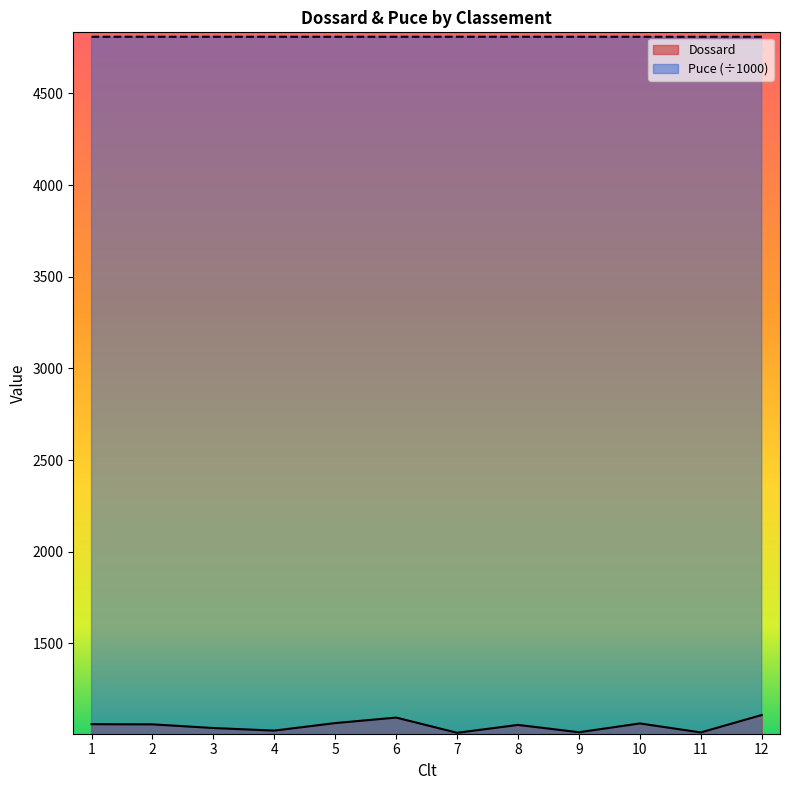

Is it true that Puce equals 2910.6 at 1?

False